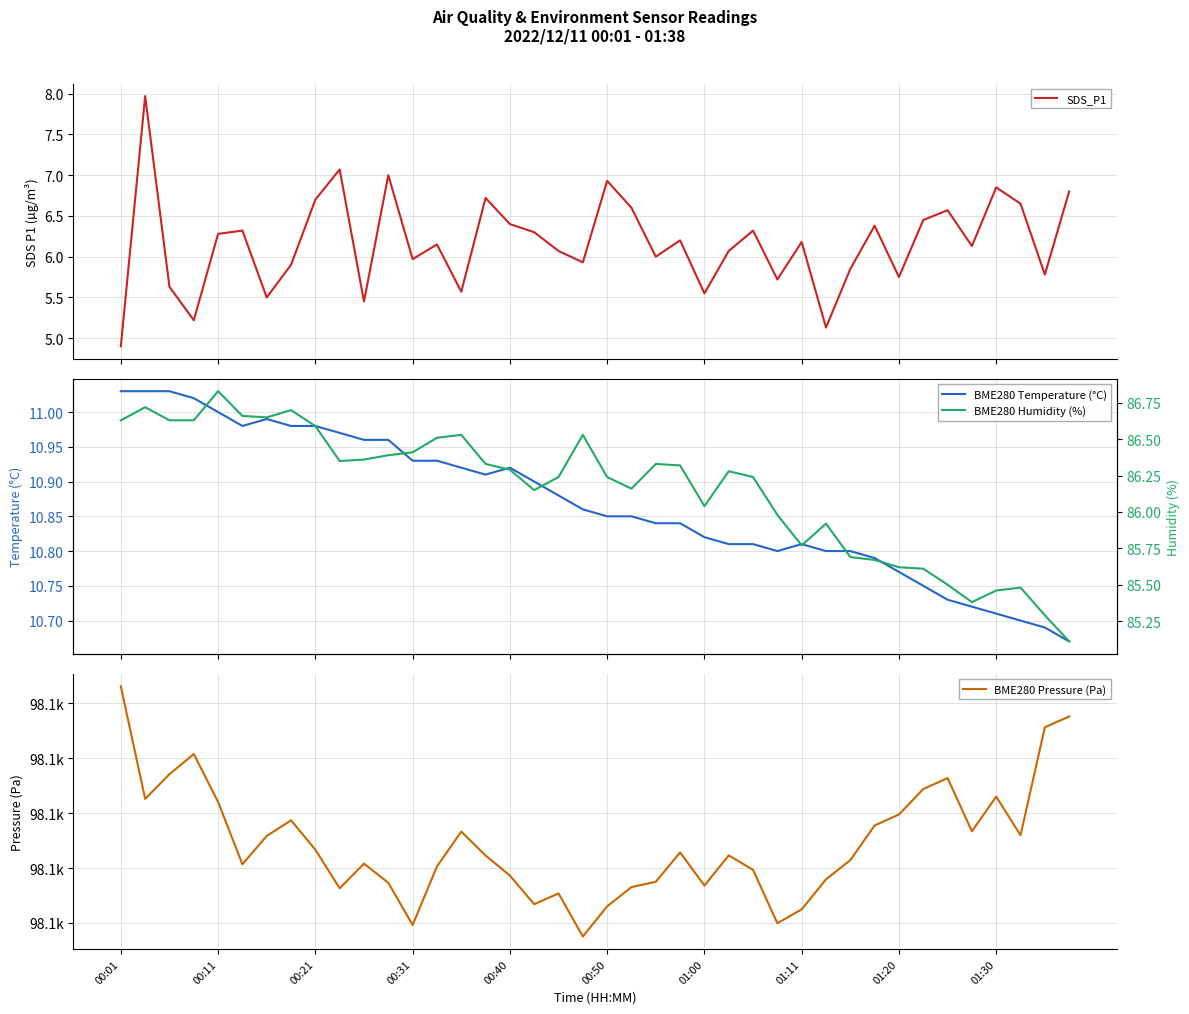

True or false: BME280 Humidity (%) and BME280 Pressure (Pa) cross at least once.

False